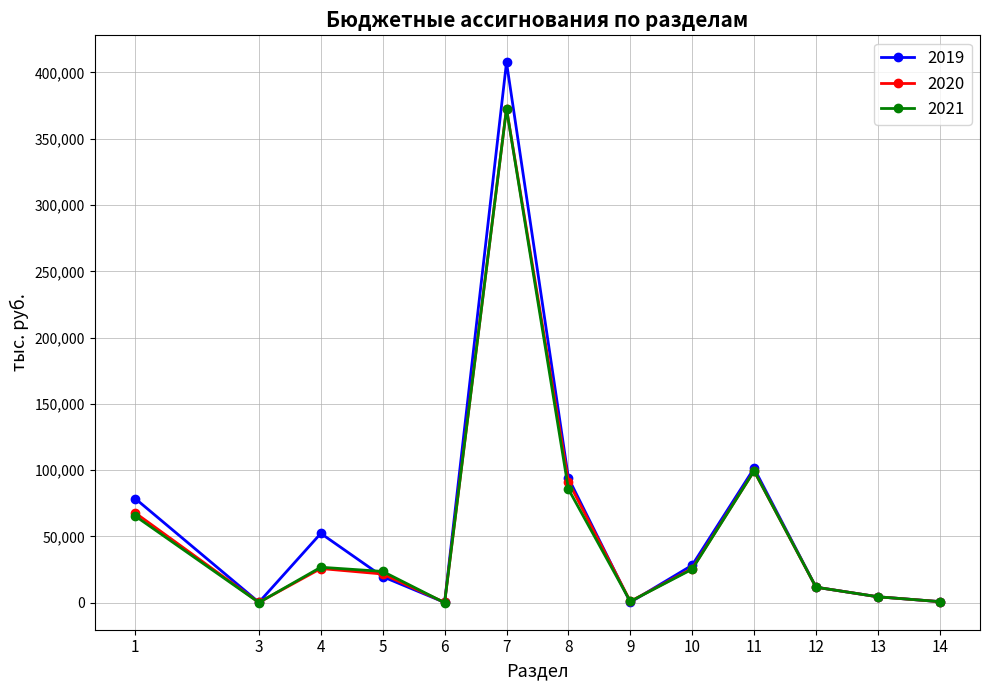

What is the value of the 2021 point at the 1st from the left?

65445.5